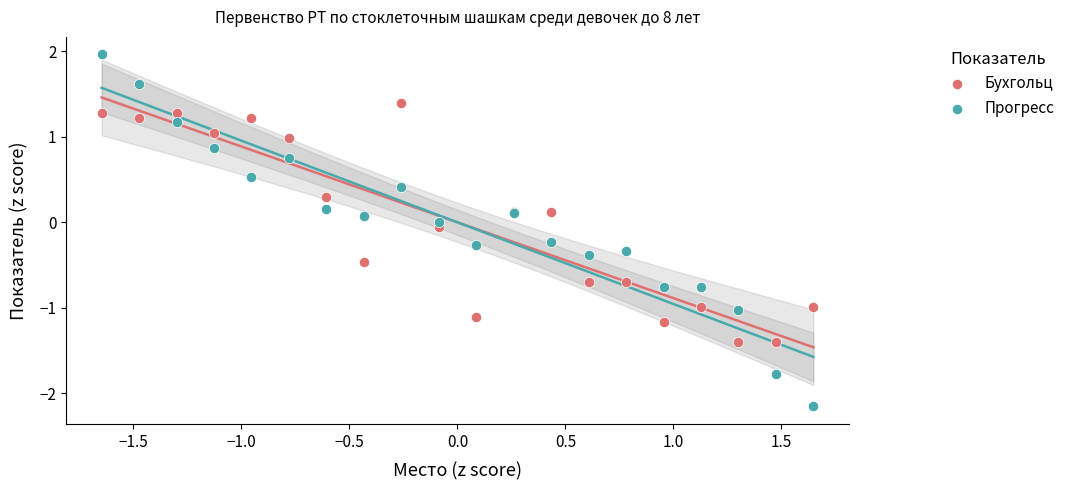

What is the X range (max minus min) for the scatter plot?

3.3